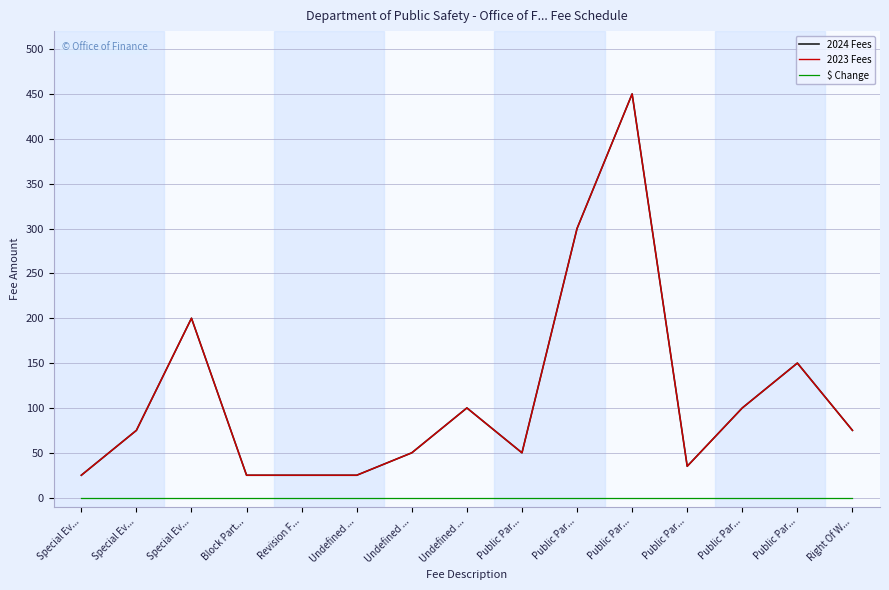

What is the label of the 2nd point from the left?

Special Ev...